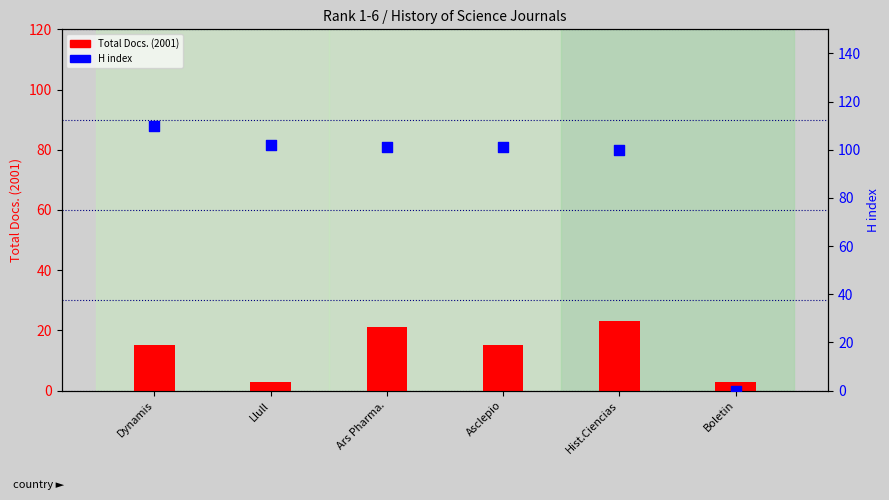

Which series has the widest spread of Y values?

H index